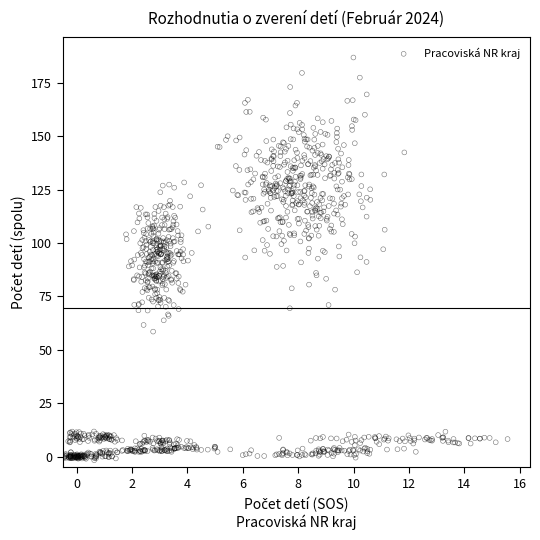

What is the range of Y values (max minus min)?

188.4